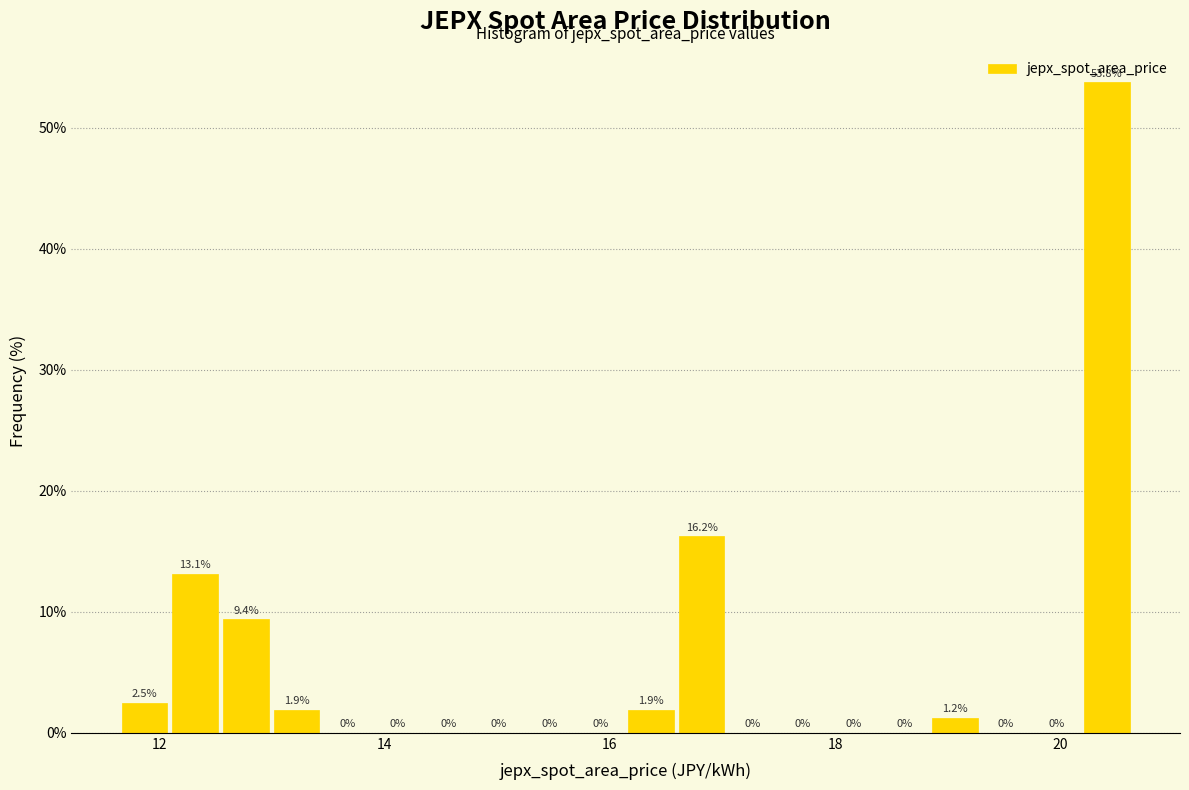

Around what value on the x-axis is the tallest bar? Give the approximate position of its centre, as read against the axis.

20.4